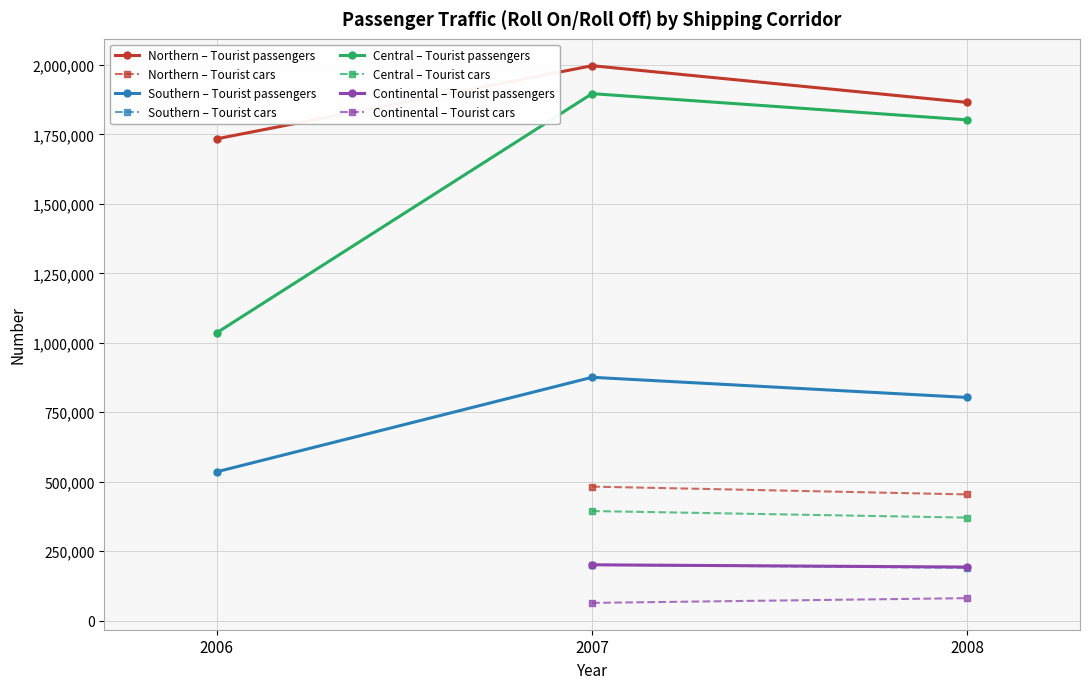

Is this an area chart (filled region under the line)?

No